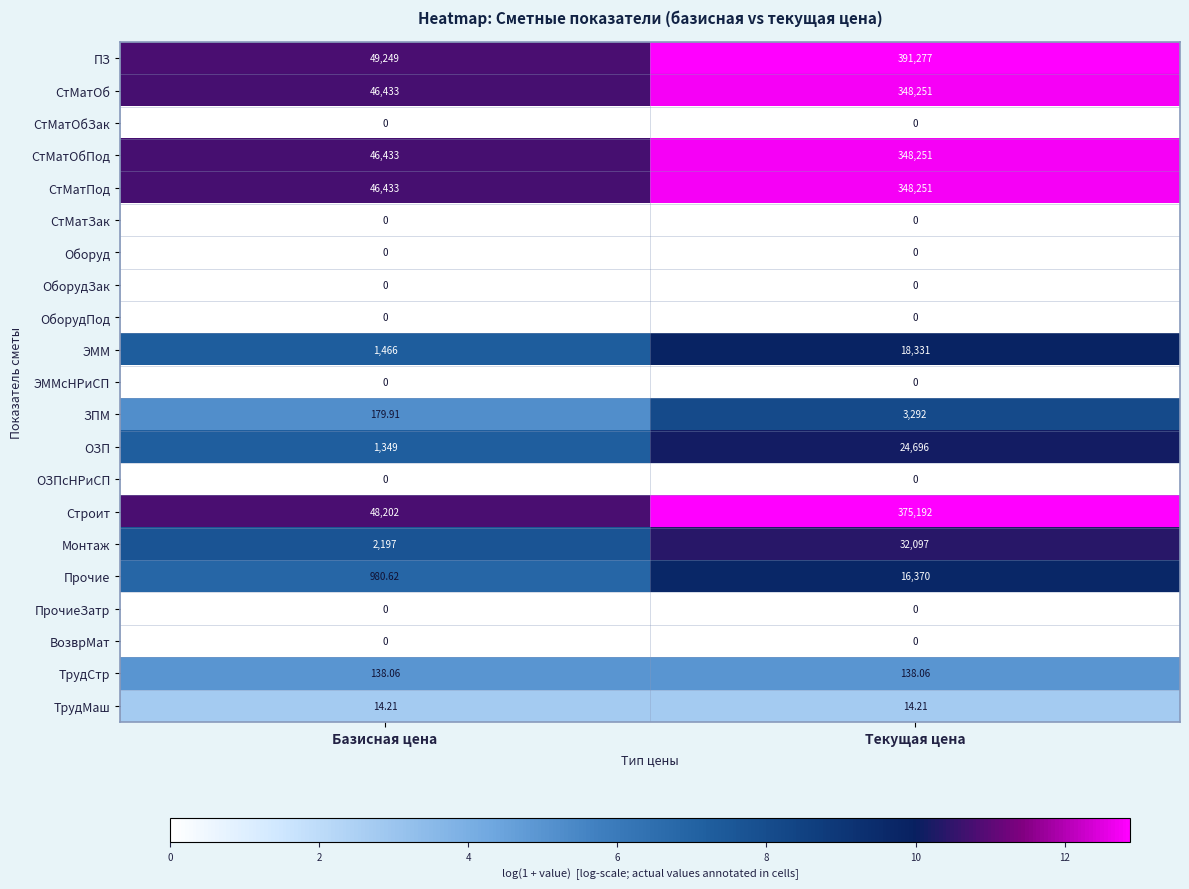

Which category has the lowest value in the СтМатОб series?

Базисная цена